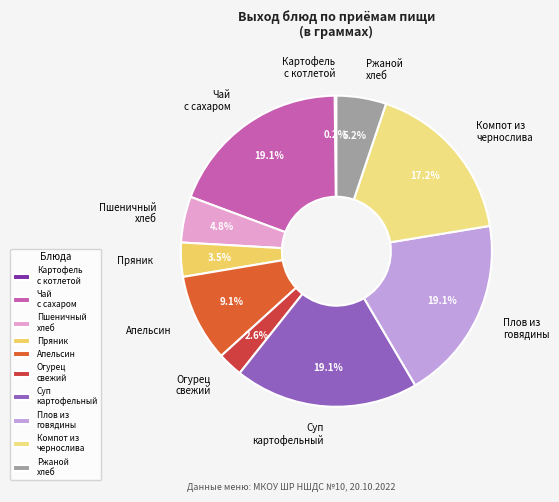

Which has a higher value, Компот из чернослива or Огурец свежий?

Компот из чернослива